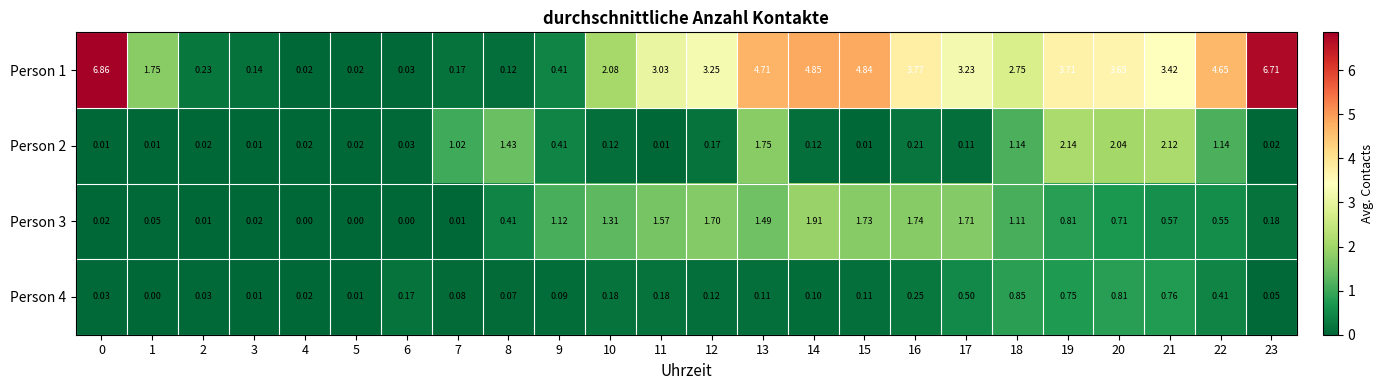

Is the value of Person 2 at 20 greater than the value of Person 1 at 20?

No